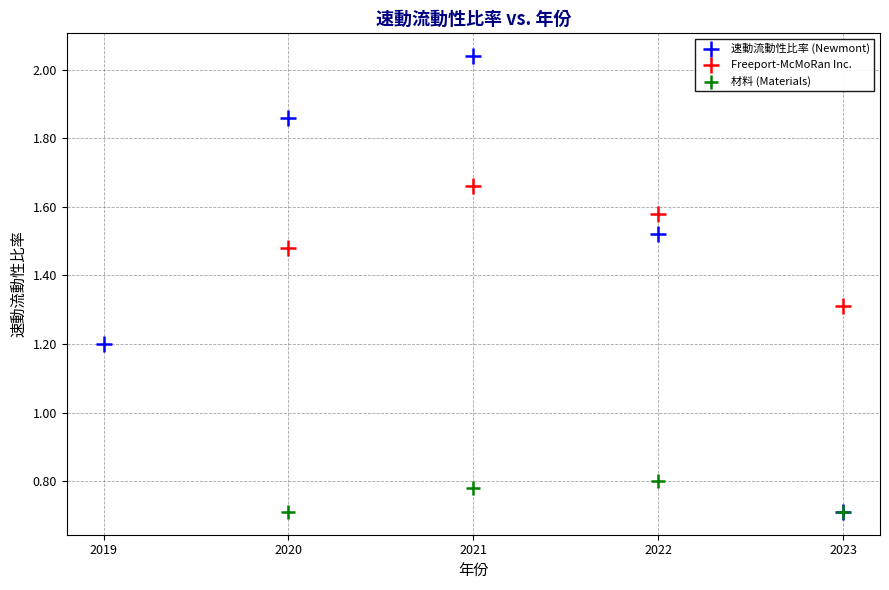

Which series has the largest Y range (max minus min)?

速動流動性比率 (Newmont)